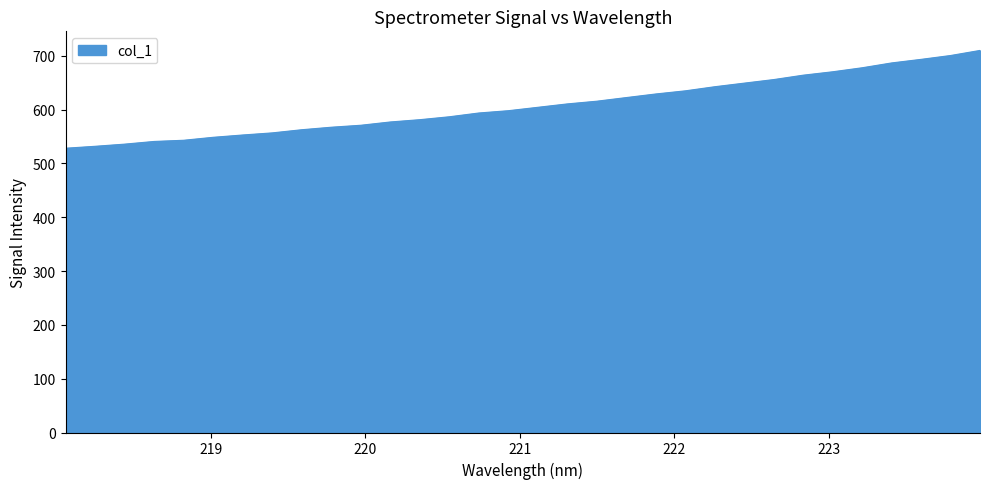

What is the difference between the maximum and minimum values?

181.8